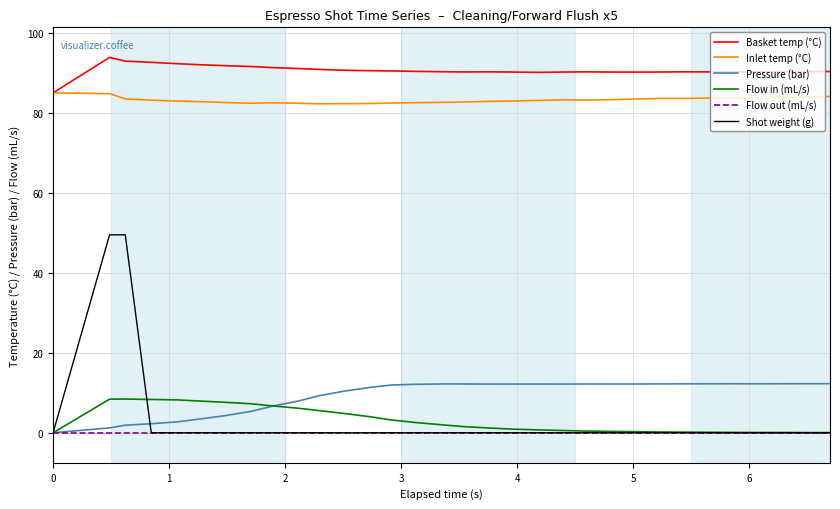

Which series has the largest total across all categories?

Basket temp (°C)